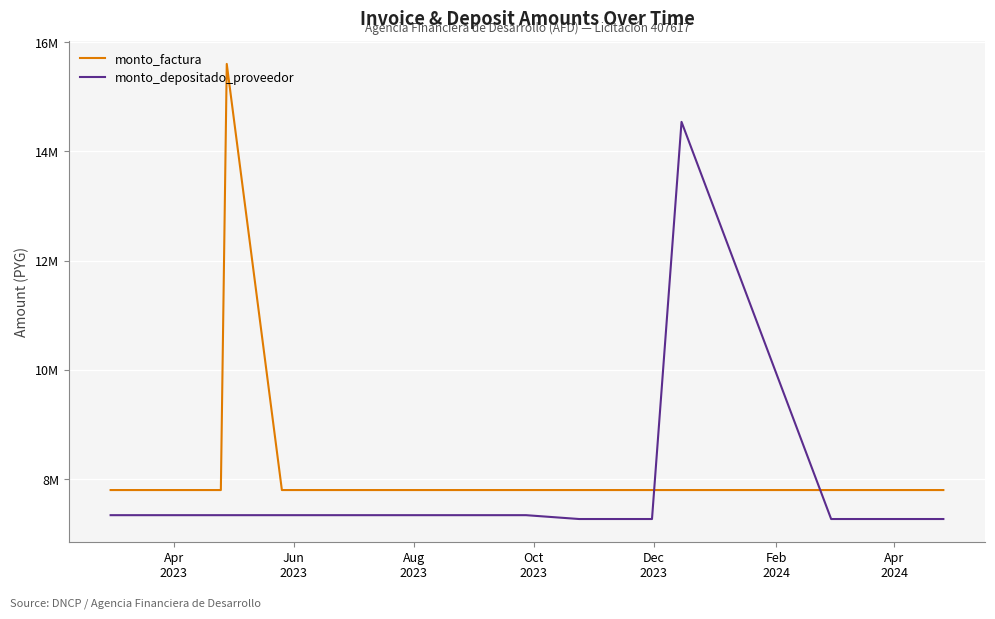

True or false: monto_factura has more than 0 interior local peaks.

True